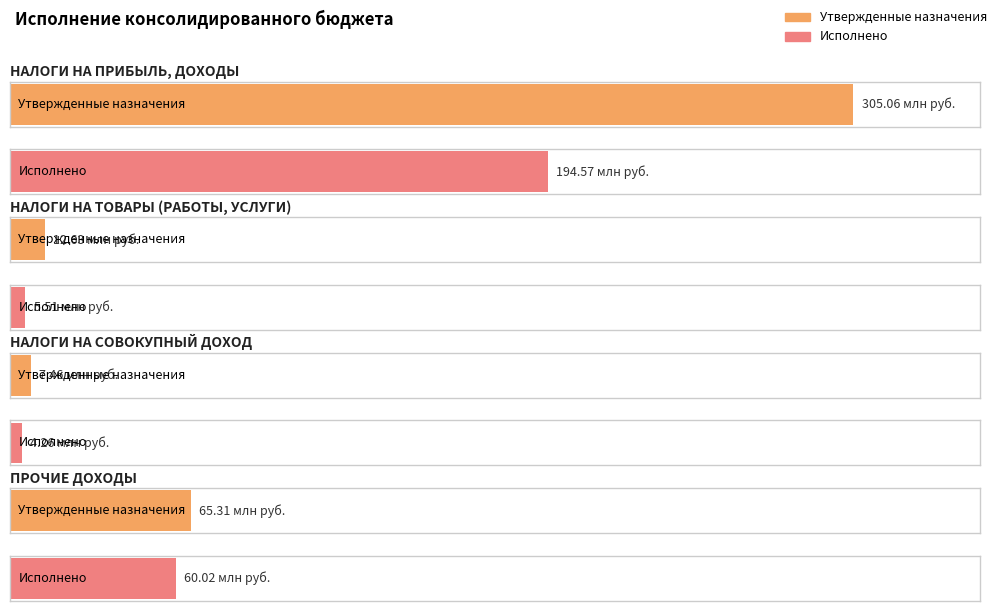

Are the bars horizontal?

Yes